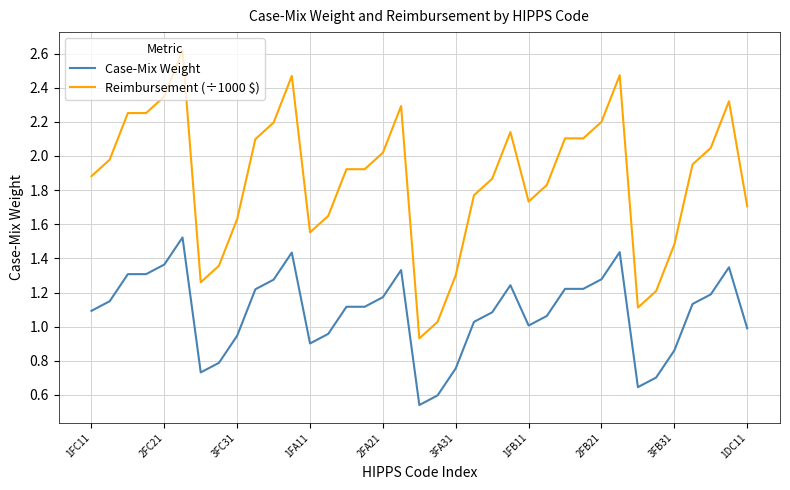

Rank the series by their maximum value, from lowest to highest.

Case-Mix Weight, Reimbursement (÷1000 $)